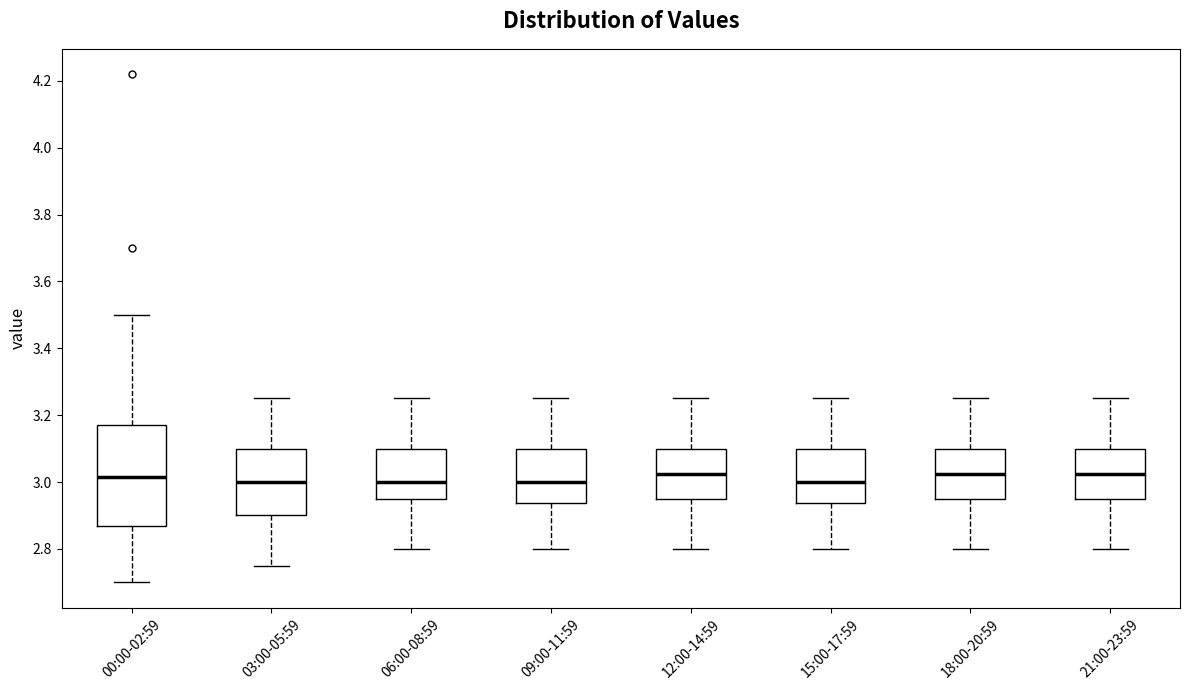

Where does the lower whisker of the box for 18:00-20:59 end on the y-axis? The values are not printed on the chart, so give them approximately, as read against the axis.

2.80